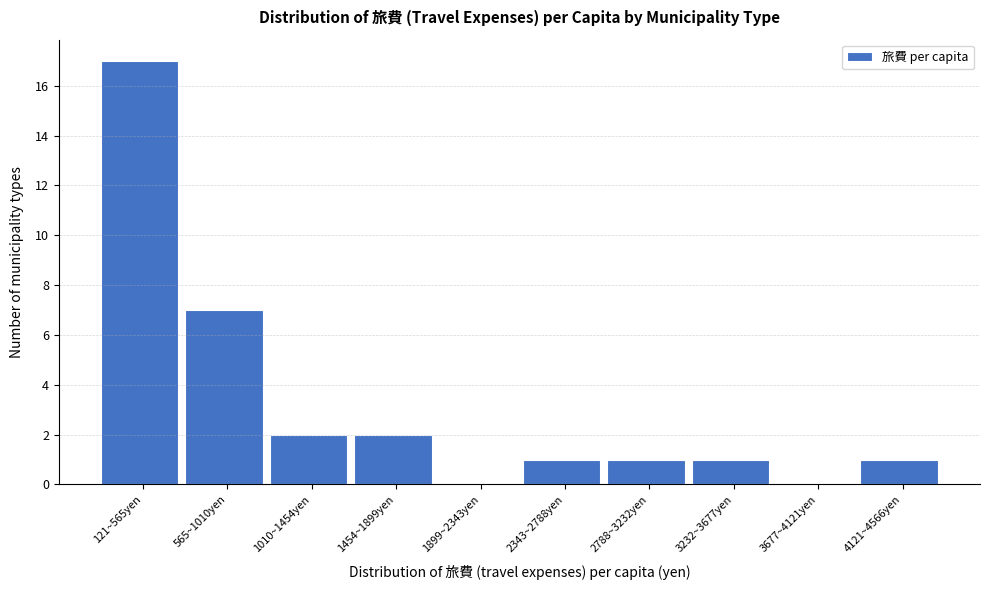

Reading right to left, transcribe all the data shown in this chart.

4121~4566yen=1	3677~4121yen=0	3232~3677yen=1	2788~3232yen=1	2343~2788yen=1	1899~2343yen=0	1454~1899yen=2	1010~1454yen=2	565~1010yen=7	121~565yen=17